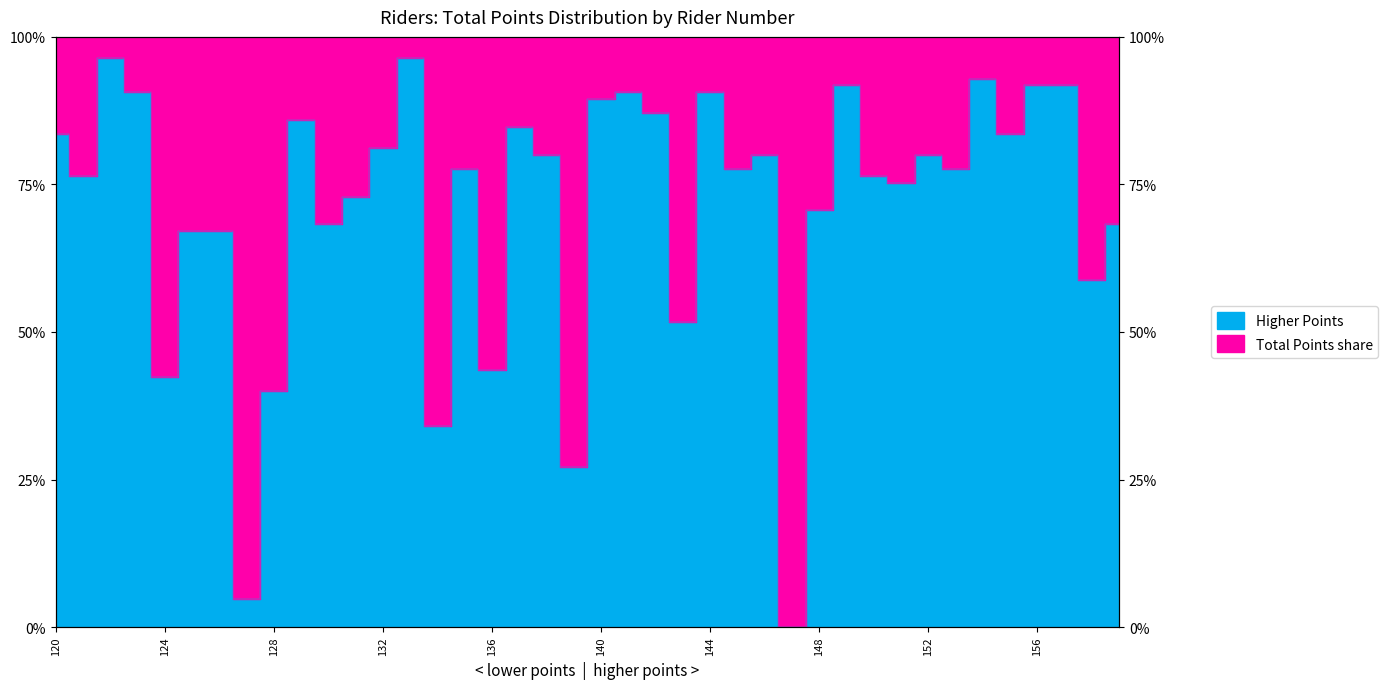

List the labels in order of value, largest first.

122, 133, 154, 149, 156, 157, 123, 141, 144, 140, 142, 129, 137, 120, 155, 132, 138, 146, 152, 135, 145, 153, 121, 150, 151, 131, 148, 130, 159, 125, 126, 158, 143, 136, 124, 128, 134, 139, 127, 147